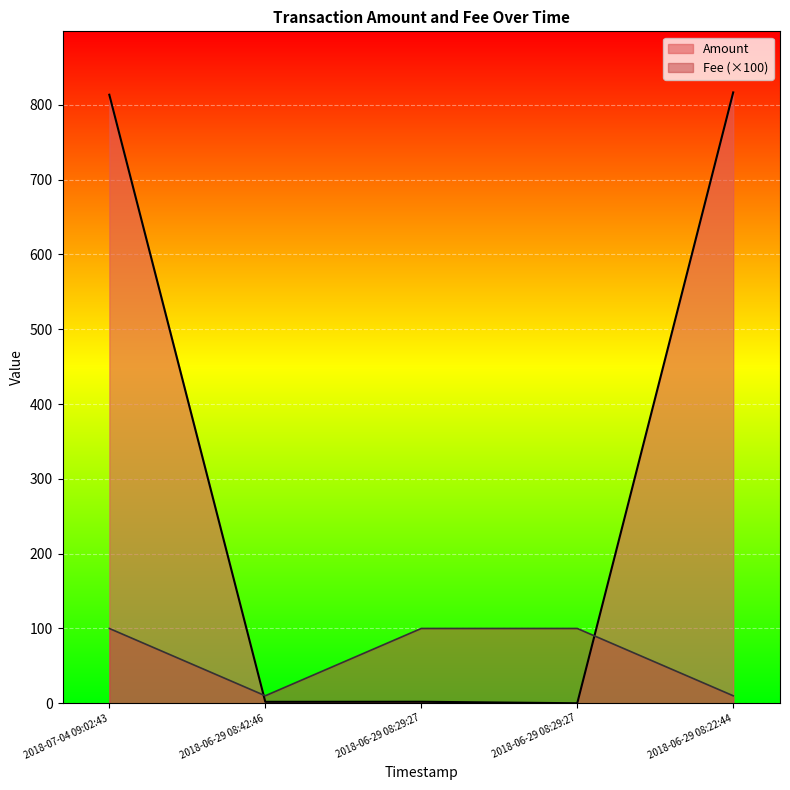

Which series has the largest total across all categories?

Amount